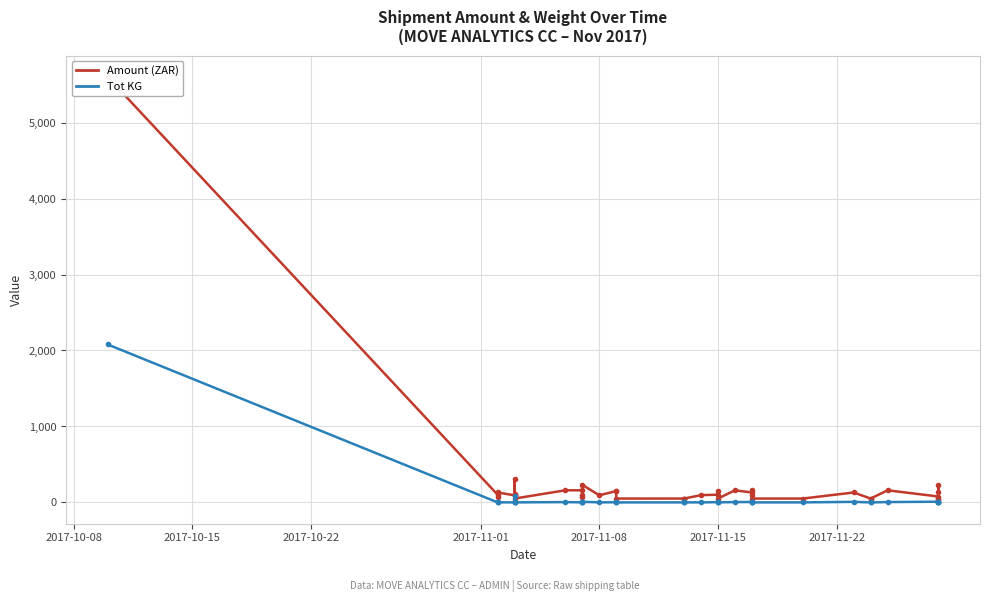

Does the chart display data point markers on the line(s)?

Yes